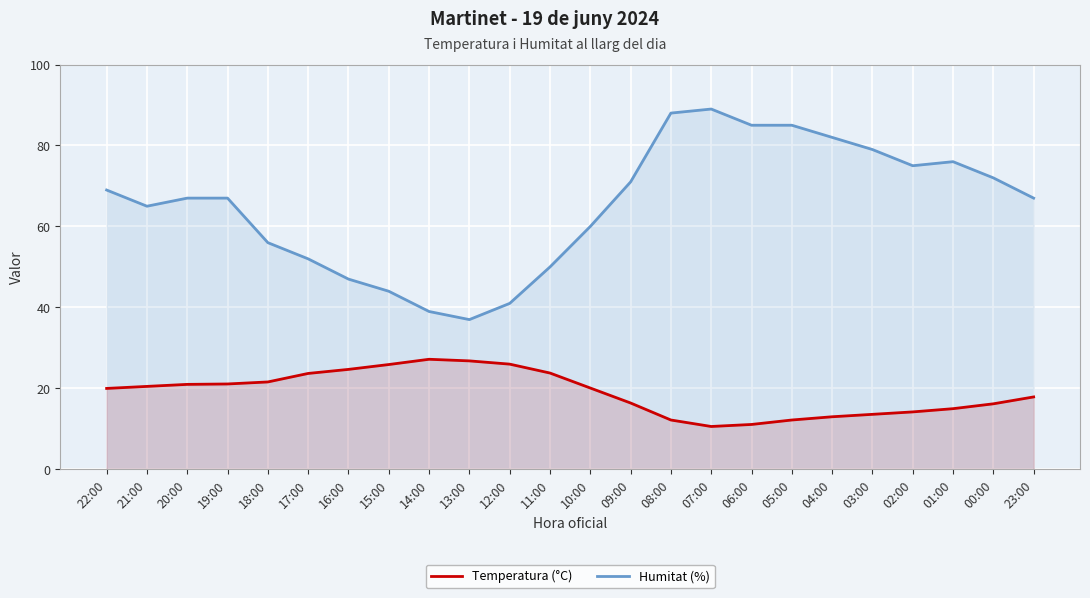

At which category does Humitat (%) reach its first local peak?

07:00